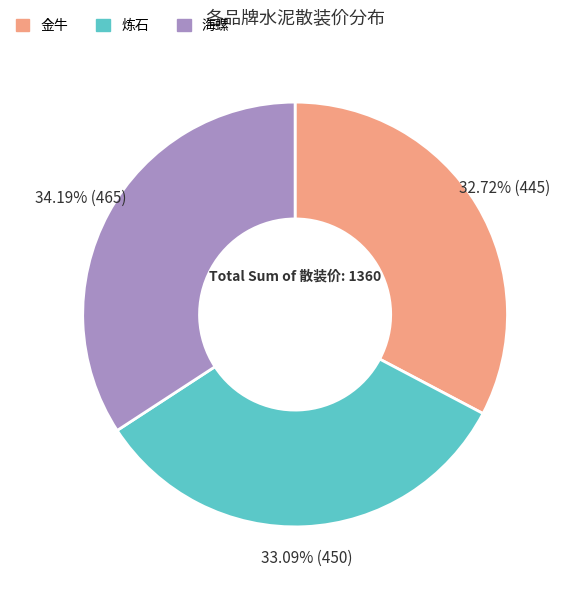

Which has a higher value, 金牛 or 海螺?

海螺